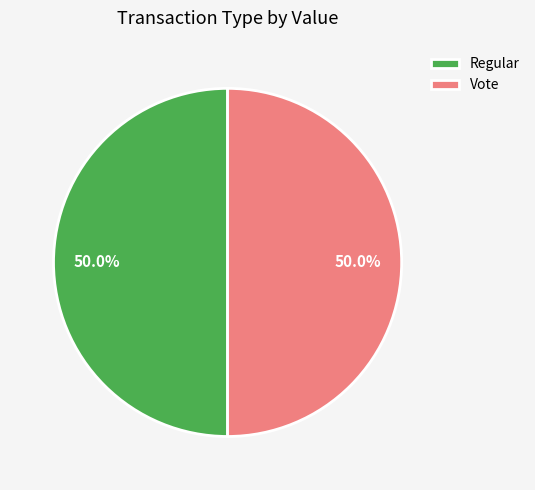

Approximately how many times larger is the value at Vote compared to Regular?

1.0